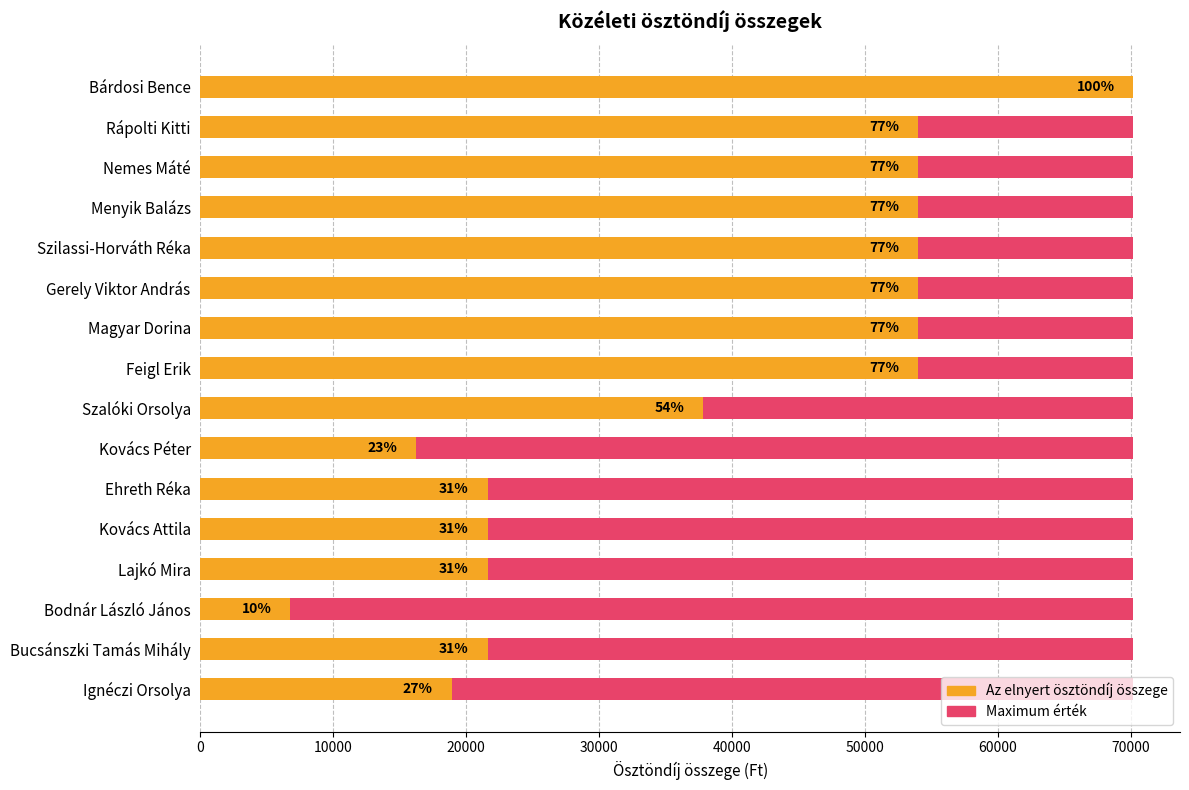

What is the difference between the second highest and second lowest values in the Az elnyert ösztöndíj összege series?

37800.0